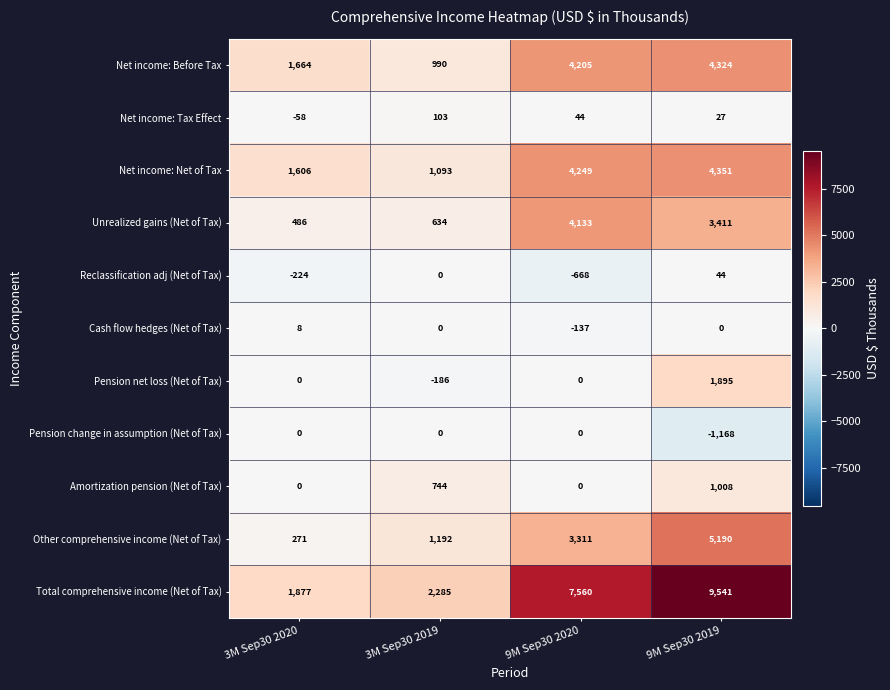

What is the smallest value displayed?

-1168